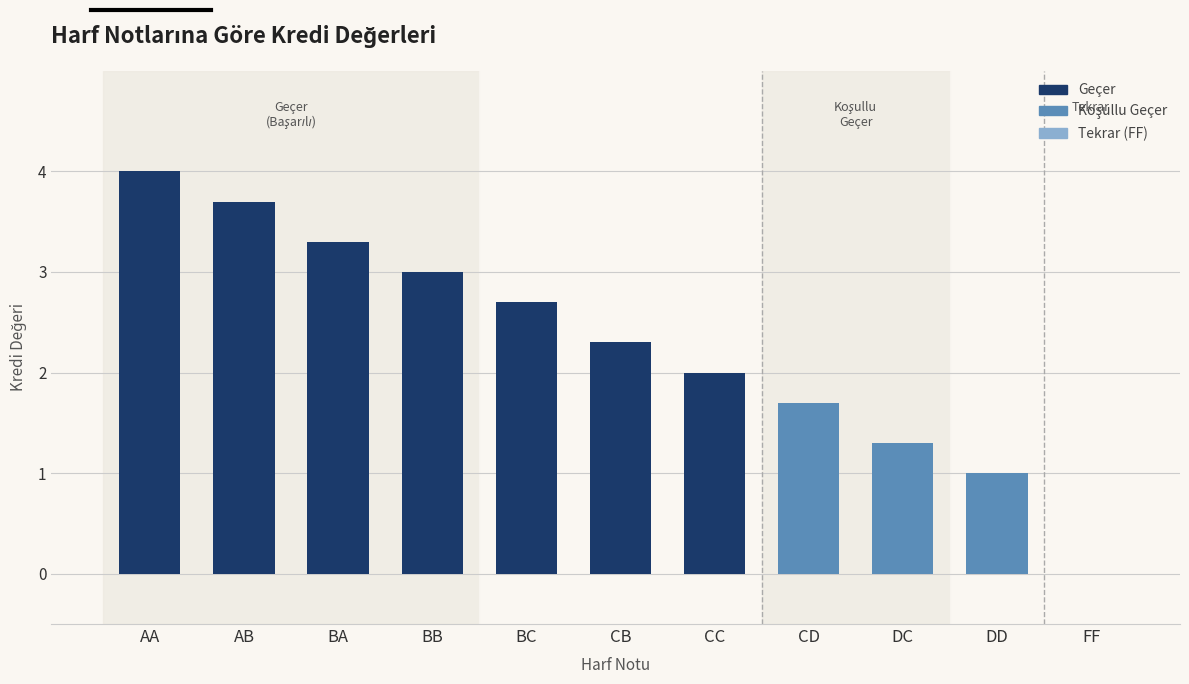

How many values are above zero?

10